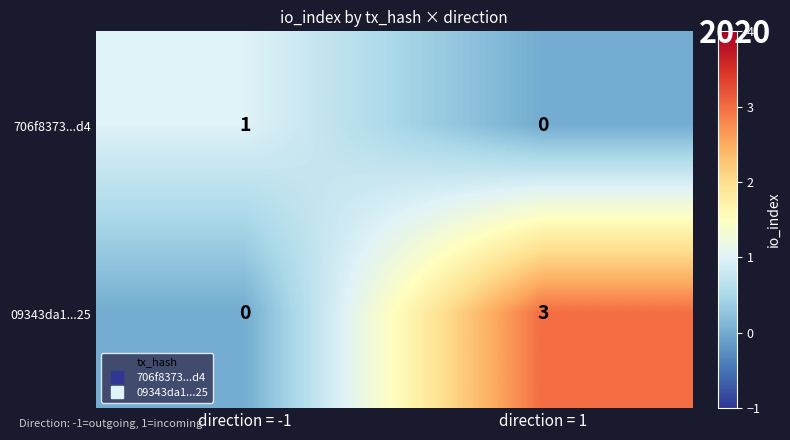

Reading left to right, what are all the values shown in this chart?

706f8373...d4: 1	0
09343da1...25: 0	3